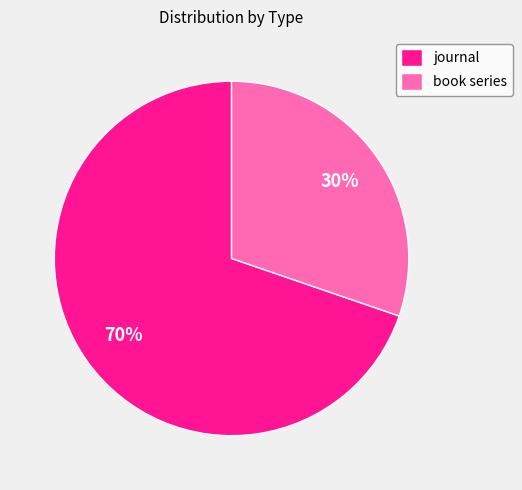

To the nearest percent, what percentage of the pie is book series?

30%